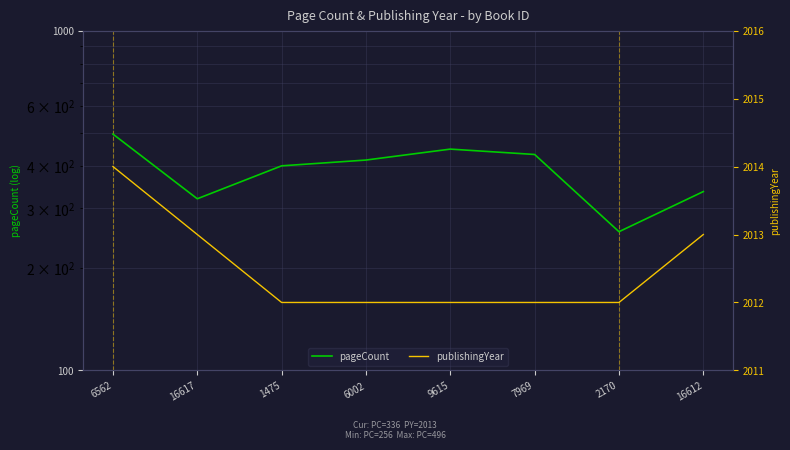

What is the maximum value for publishingYear?

2014